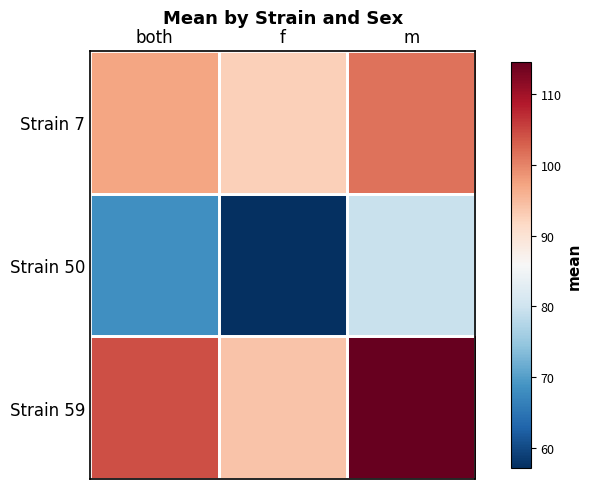

What is the maximum value shown in the chart?

114.5